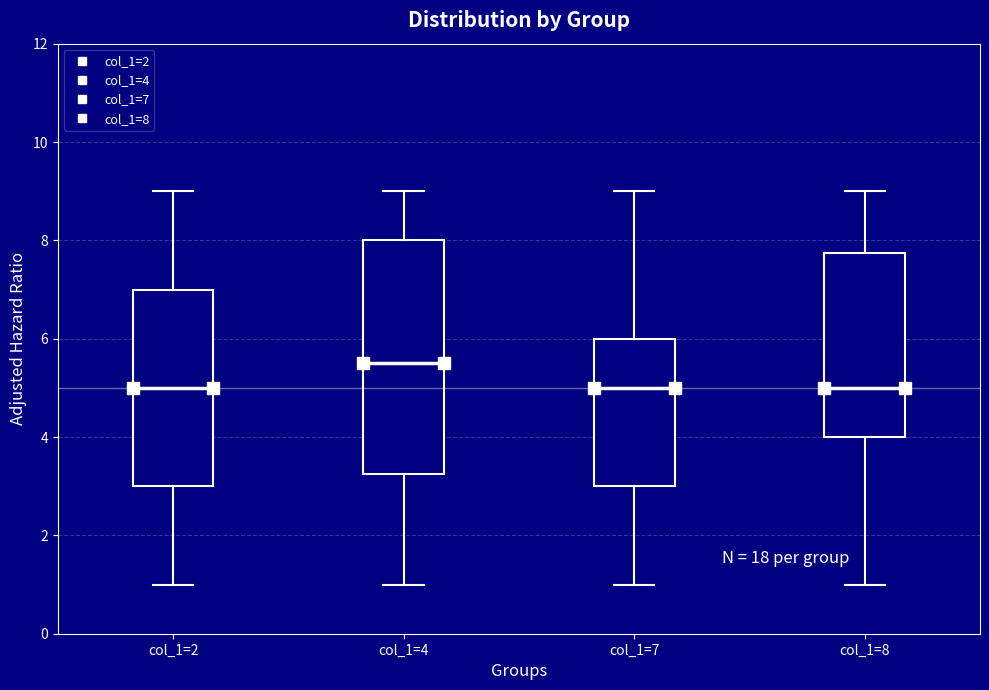

Reading left to right, read every box against the y-axis: the position of its median line, the range the box covers, and the ends of its whiskers. The values are not printed on the chart, so give them approximately, as read against the axis.

col_1=2: median 5.0, box 3.0 to 7.0, whiskers 1.0 to 9.0
col_1=4: median 5.6, box 3.2 to 8.0, whiskers 1.0 to 9.0
col_1=7: median 5.0, box 3.0 to 6.0, whiskers 1.0 to 9.0
col_1=8: median 5.0, box 4.0 to 7.8, whiskers 1.0 to 9.0